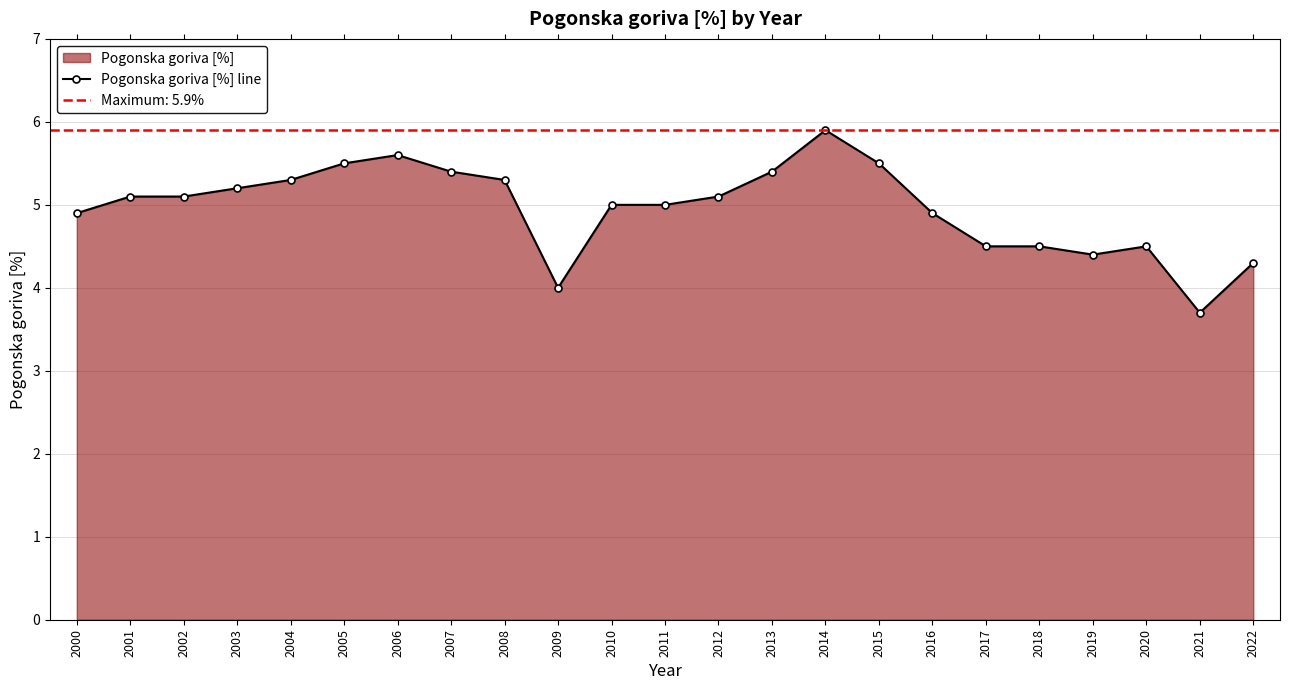

What is the approximate value at 2007?

5.4